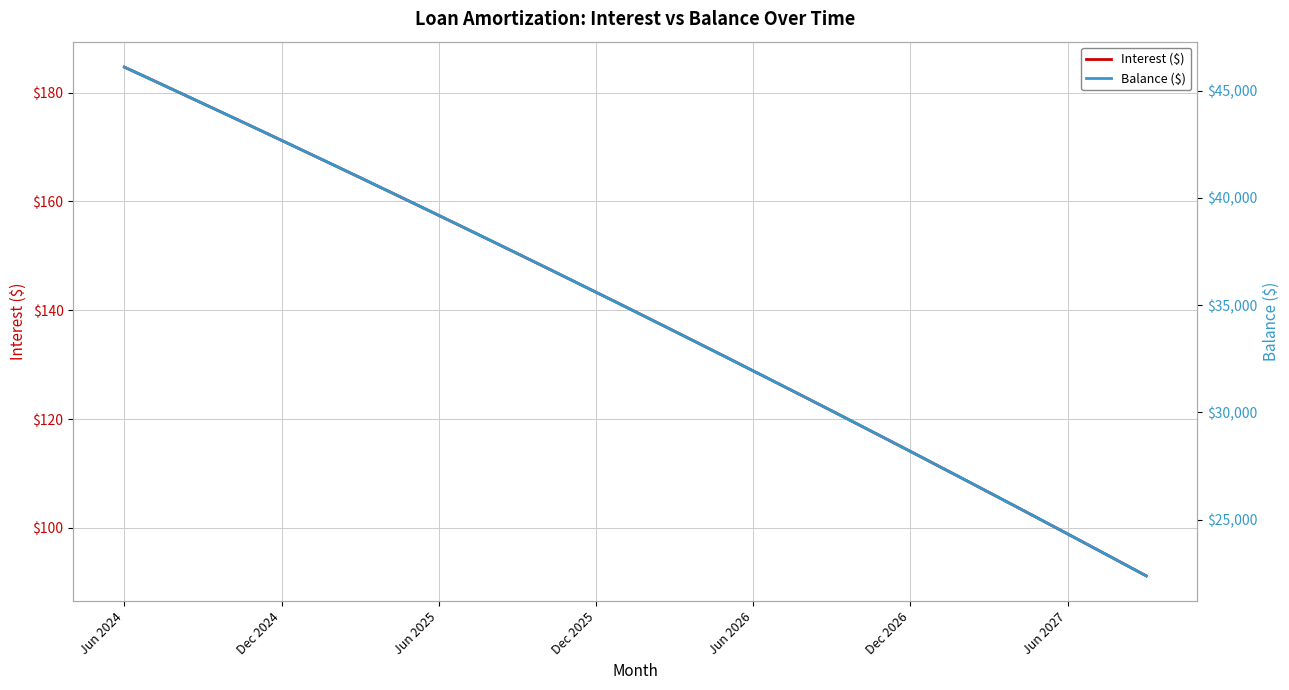

Reading left to right, extract all data points from this chart.

Interest ($): 184.7	182.5	180.2	178.0	175.8	173.5	171.2	168.9	166.7	164.4	162.1	159.8	157.4	155.1	152.8	150.4	148.1	145.7	143.3	140.9	138.5	136.1	133.7	131.3	128.9	126.4	124.0	121.5	119.0	116.5	114.1	111.5	109.0	106.5	104.0	101.4	98.9	96.3	93.8	91.2
Balance ($): 46099.0	45535.0	44969.0	44401.0	43831.0	43258.0	42683.0	42106.0	41527.0	40945.0	40361.0	39775.0	39186.0	38595.0	38002.0	37406.0	36808.0	36208.0	35605.0	35000.0	34392.0	33782.0	33170.0	32555.0	31938.0	31318.0	30696.0	30071.0	29444.0	28814.0	28182.0	27547.0	26910.0	26270.0	25628.0	24983.0	24336.0	23686.0	23034.0	22379.0